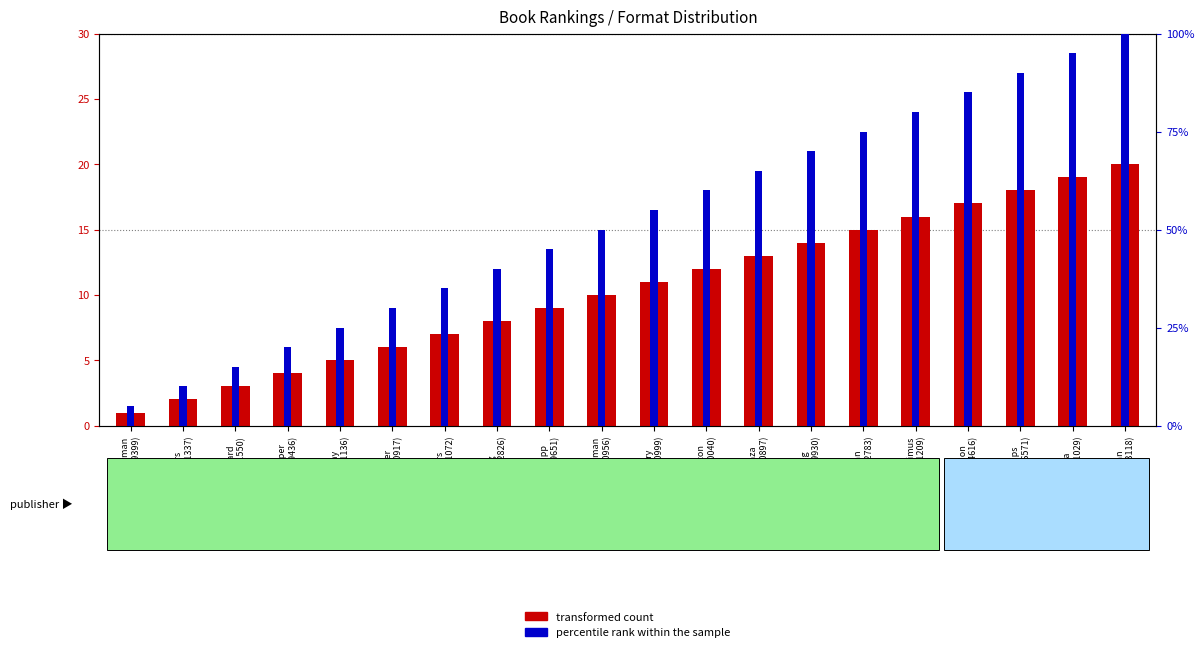

Between Karg
(2137702826) and Naudon
(100444616), which series saw the biggest shift?

percentile rank within the sample